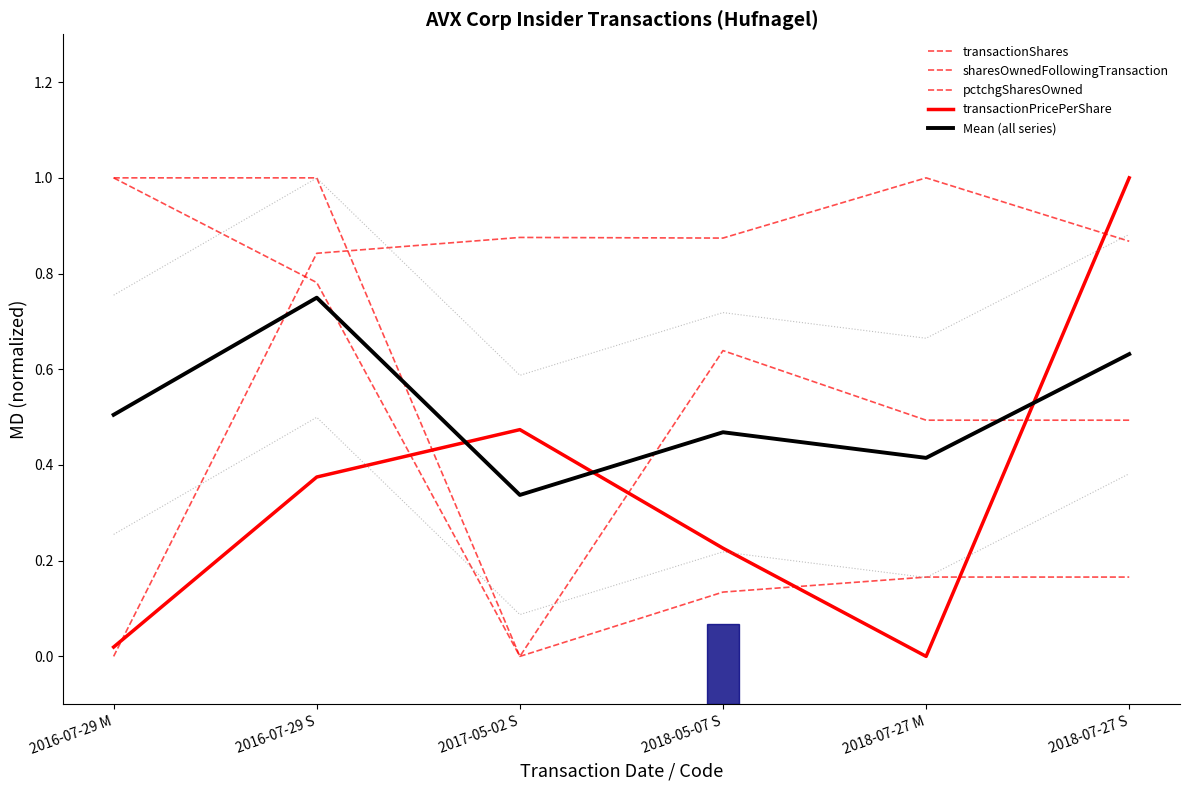

At which label is transactionPricePerShare closest to 0?

2018-07-27 M